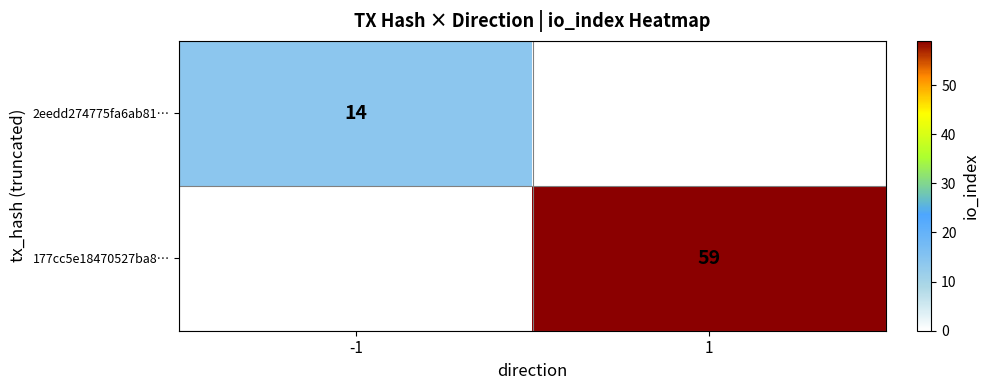

What is the greatest value displayed?

59.0